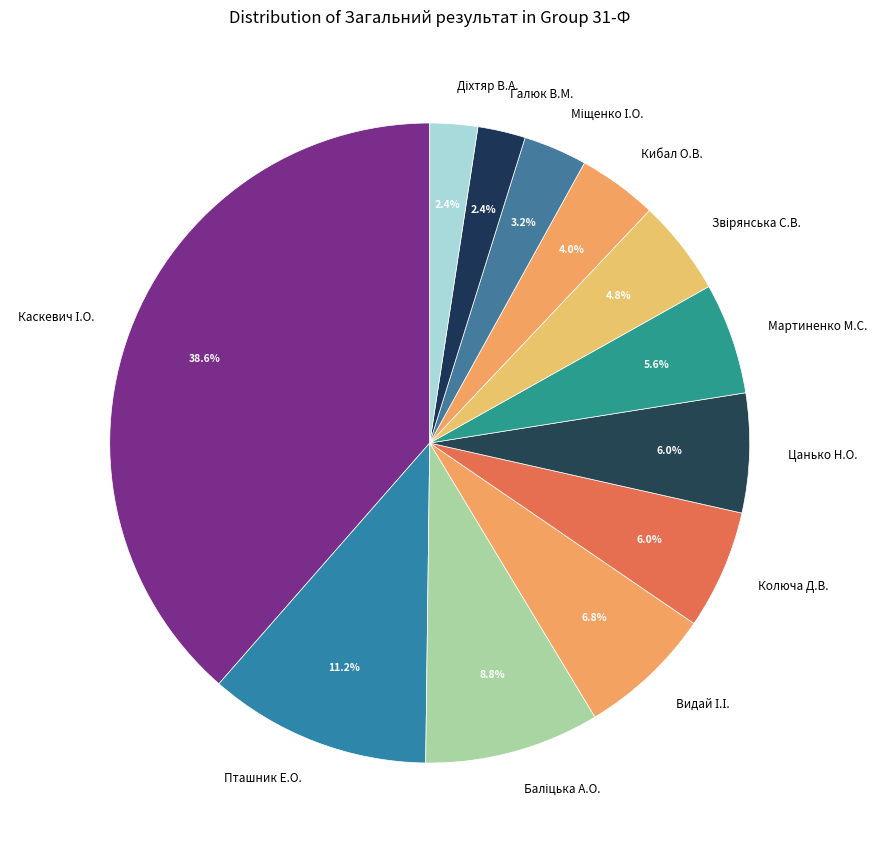

Is there any slice that represents more than half of the pie?

No